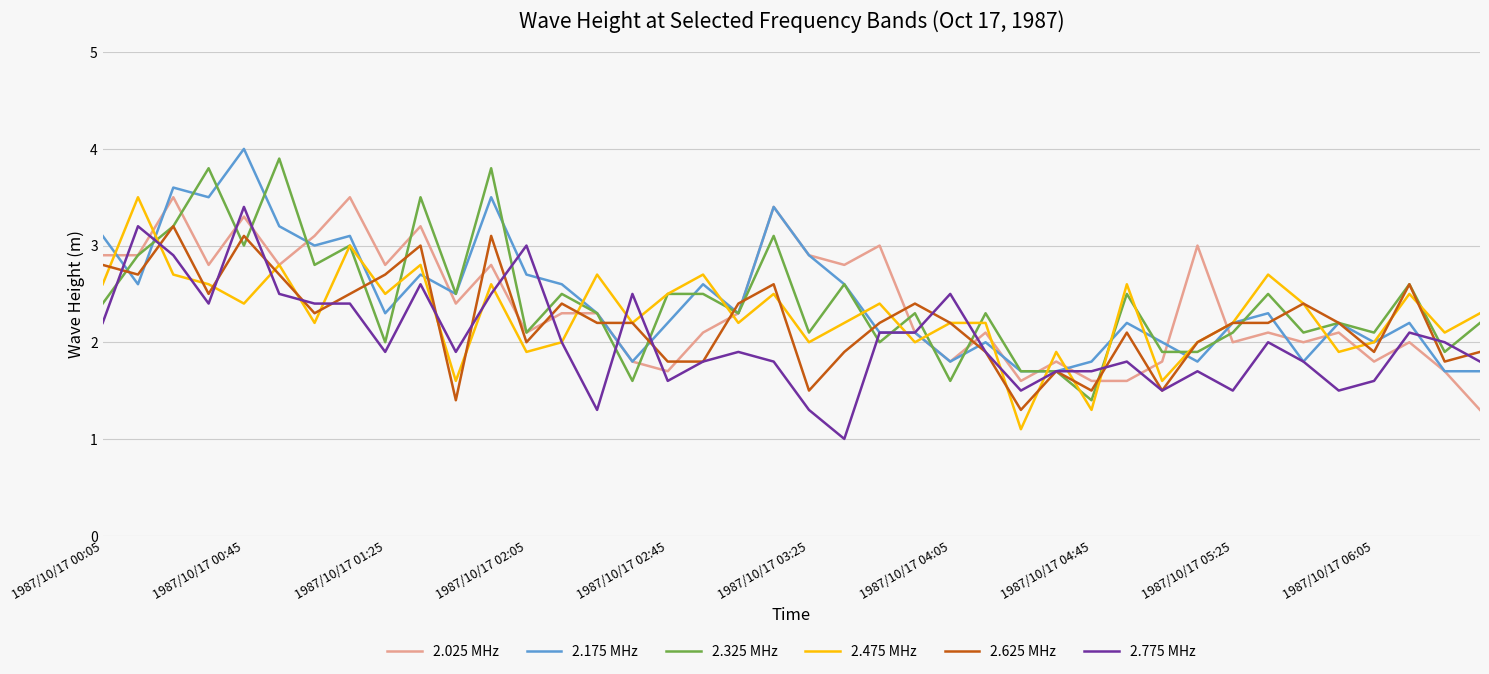

What is the maximum value for 2.475 MHz?

3.5